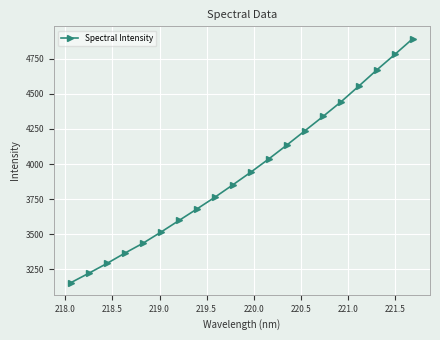

What is the minimum value shown in the chart?

3154.9